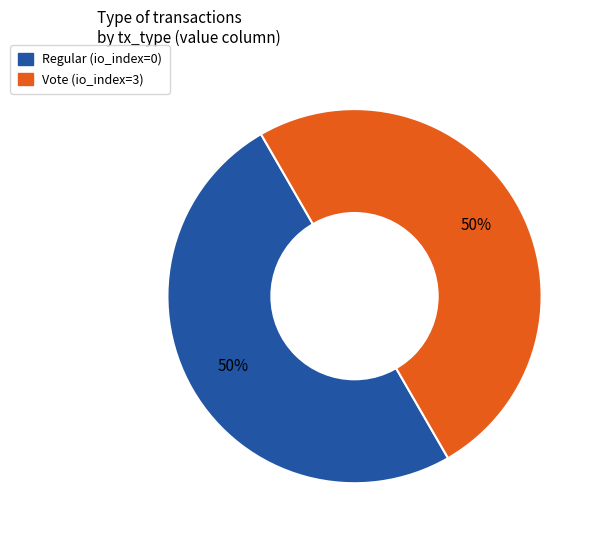

To the nearest percent, what portion does Regular represent?

50%